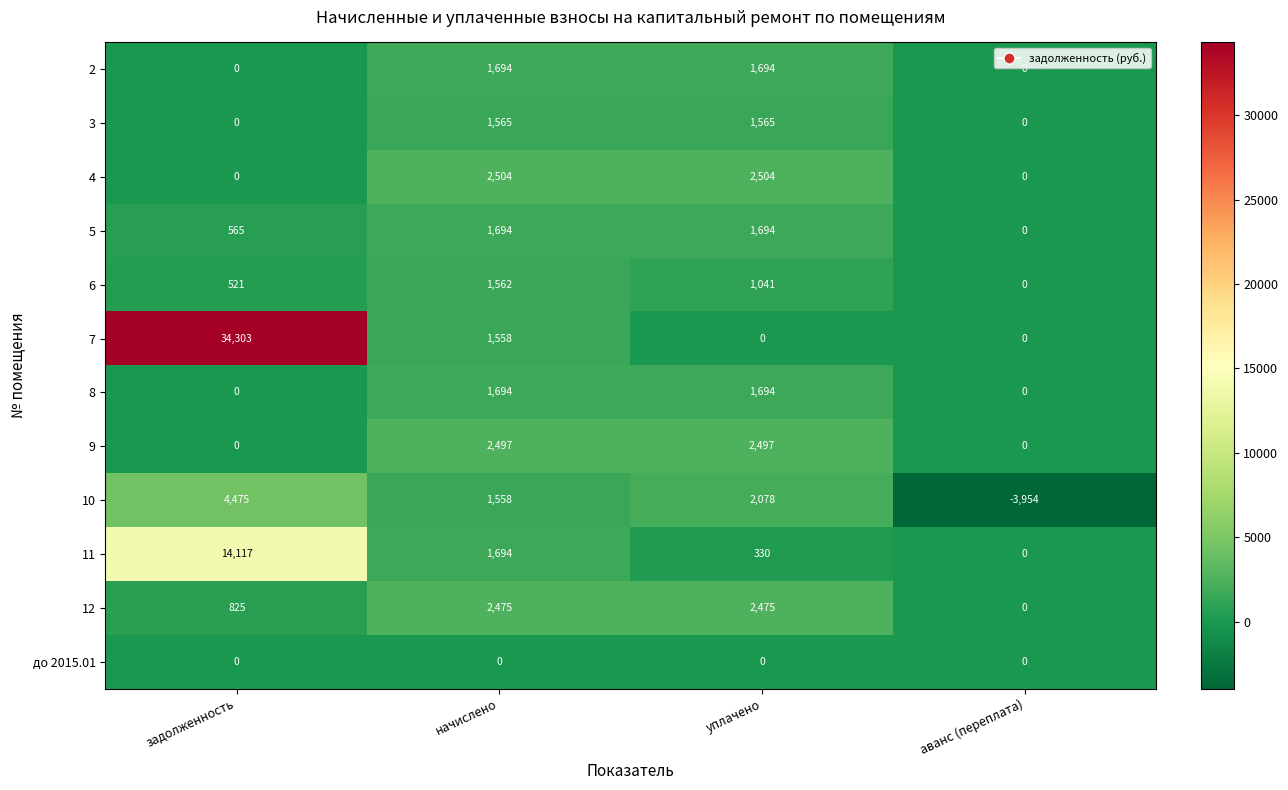

What is the difference between the highest and lowest values at задолженность?

34303